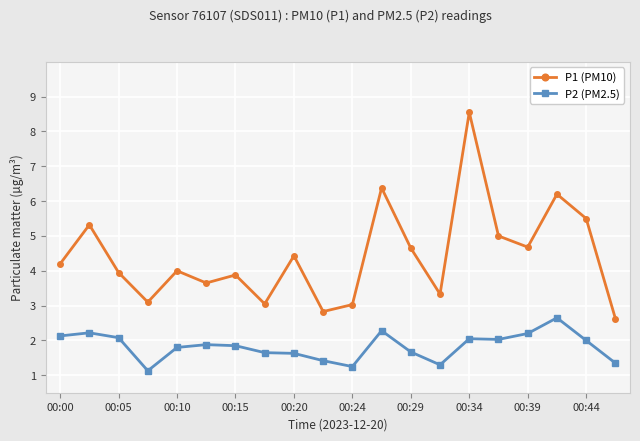

What is the difference between the maximum and minimum values in the P1 (PM10) series?

5.9